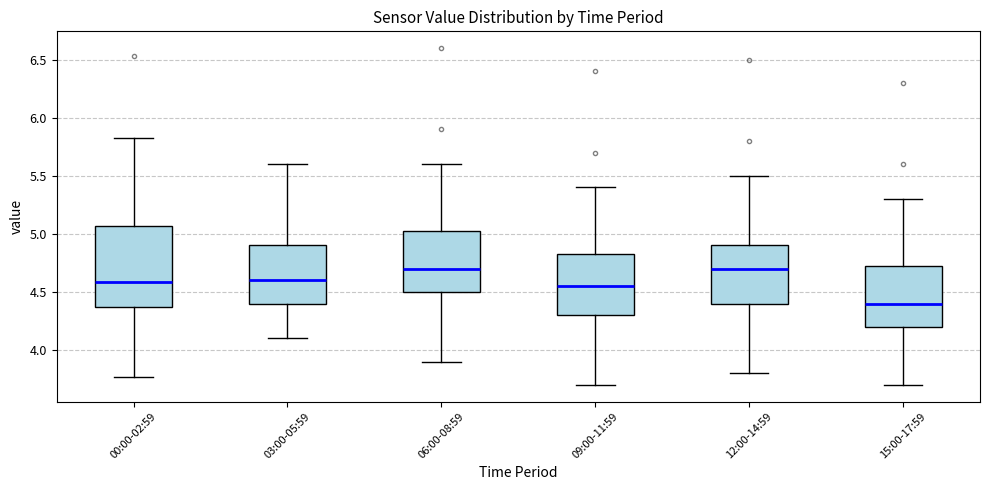

Which box is the tallest, from its lower edge to its upper edge?

00:00-02:59